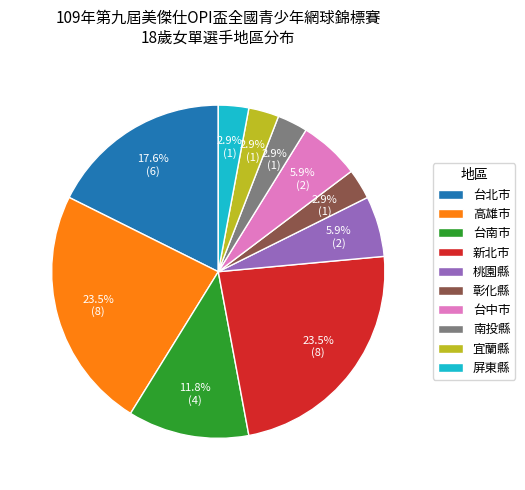

Is it true that 台北市 is 18% of the pie?

True